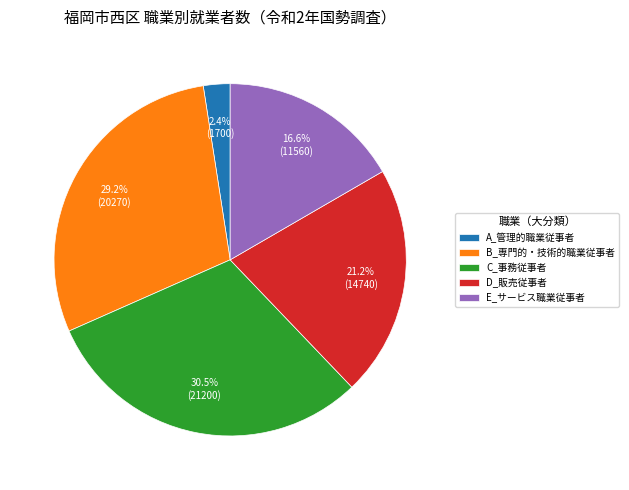

To the nearest percent, what percentage of the pie is A_管理的職業従事者?

2%